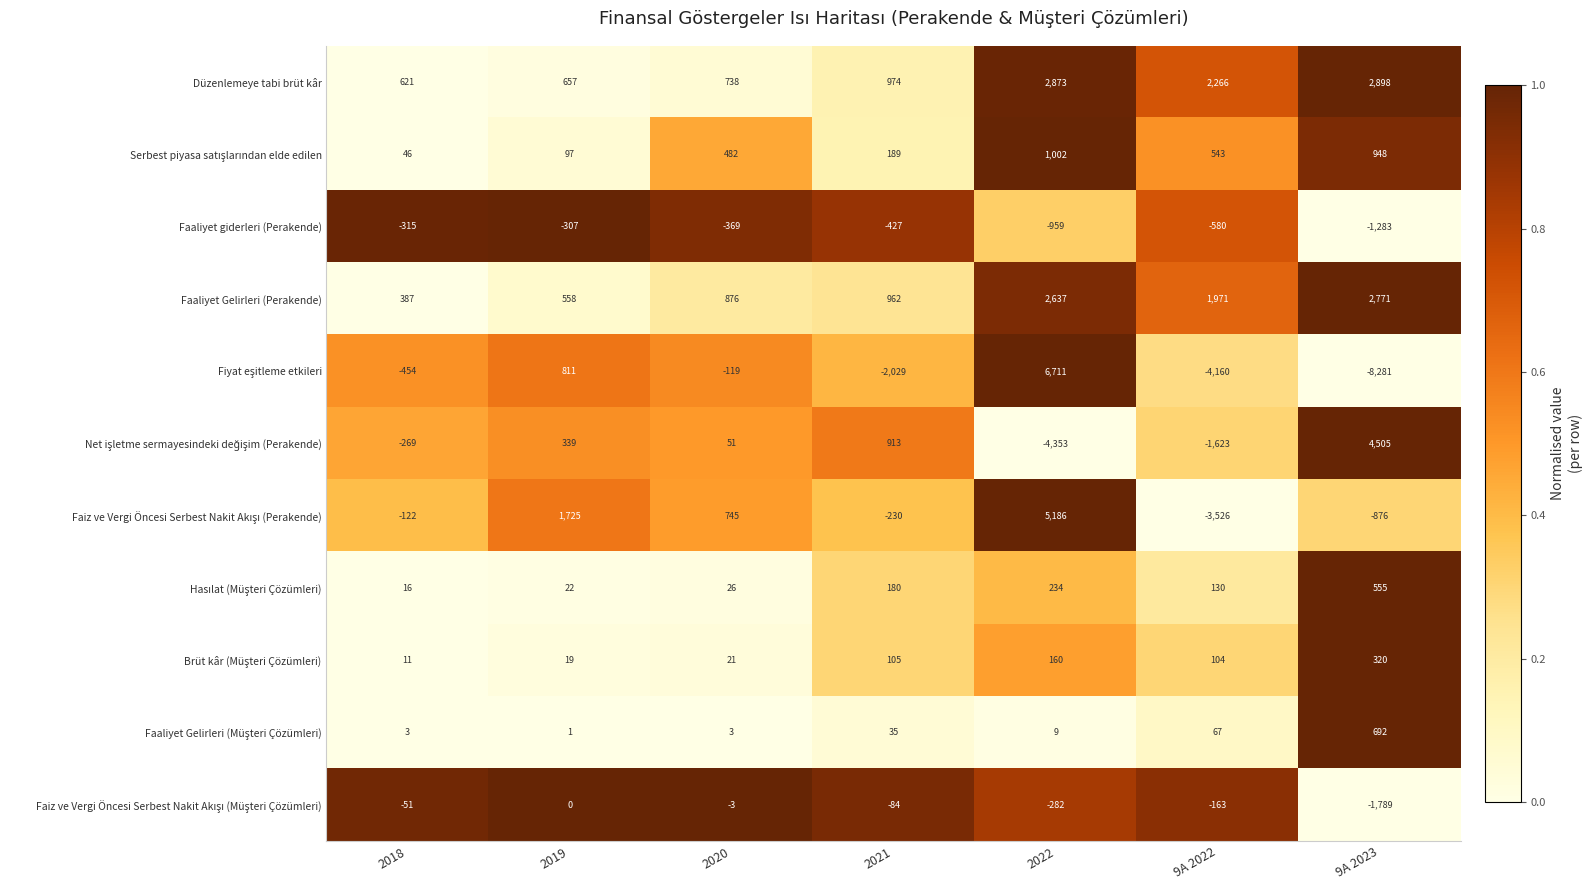

What is the smallest value displayed?

-8281